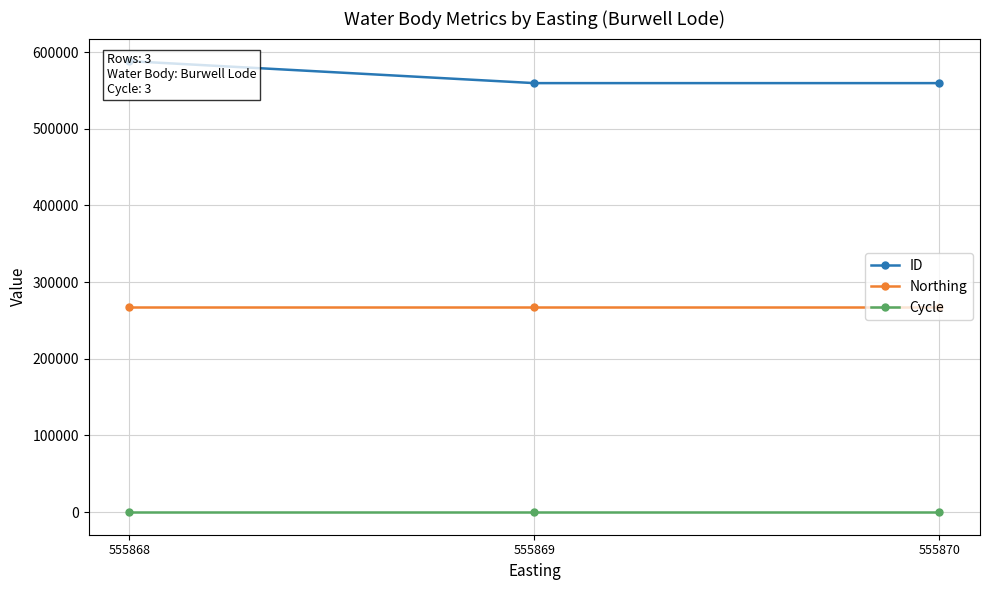

Rank the series by their maximum value, from lowest to highest.

Cycle, Northing, ID